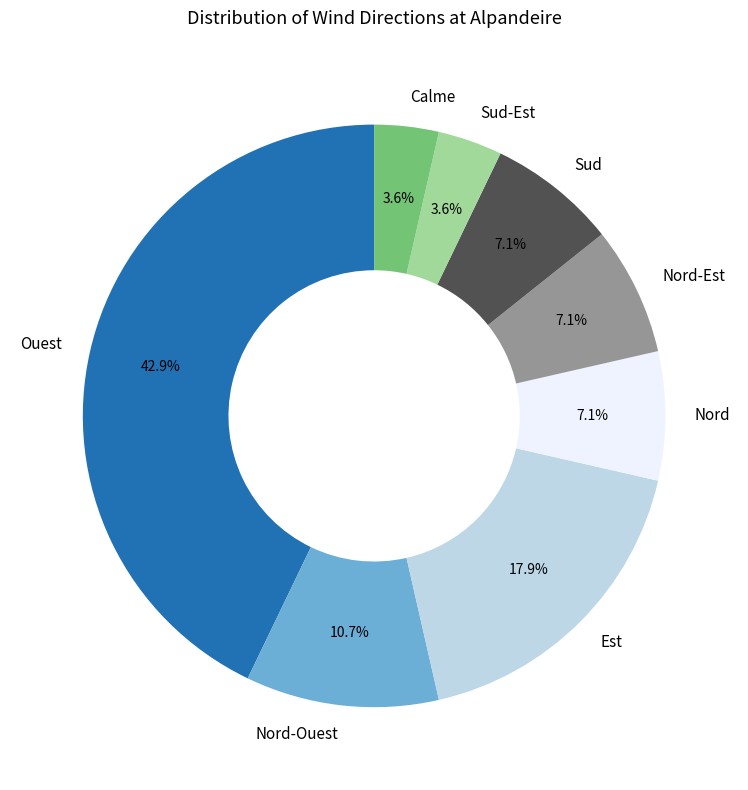

To the nearest percent, what portion does Sud-Est represent?

4%